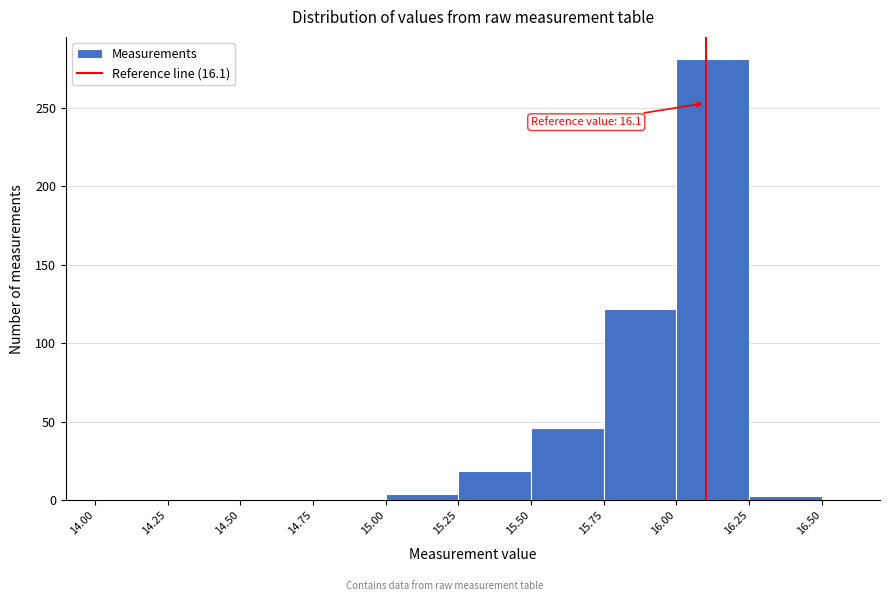

Which range on the x-axis has the tallest bar?

16.00 to 16.25